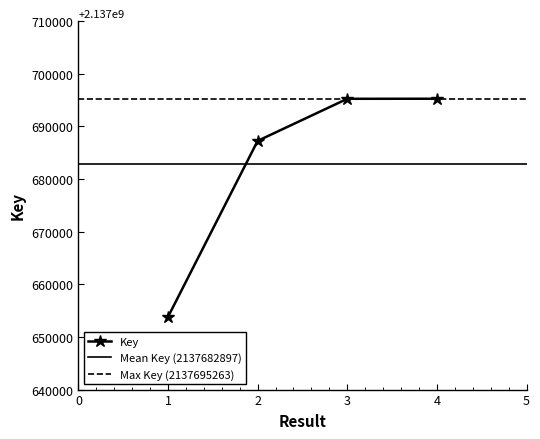

The chart shows a value of 612591932 at 2. True or false?

False